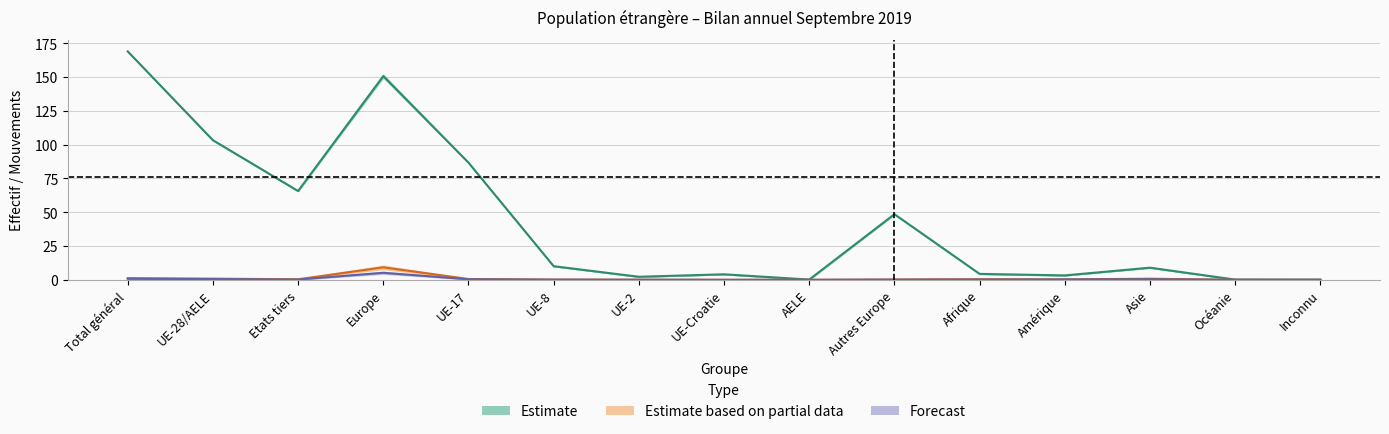

How many lines are shown in the chart?

3